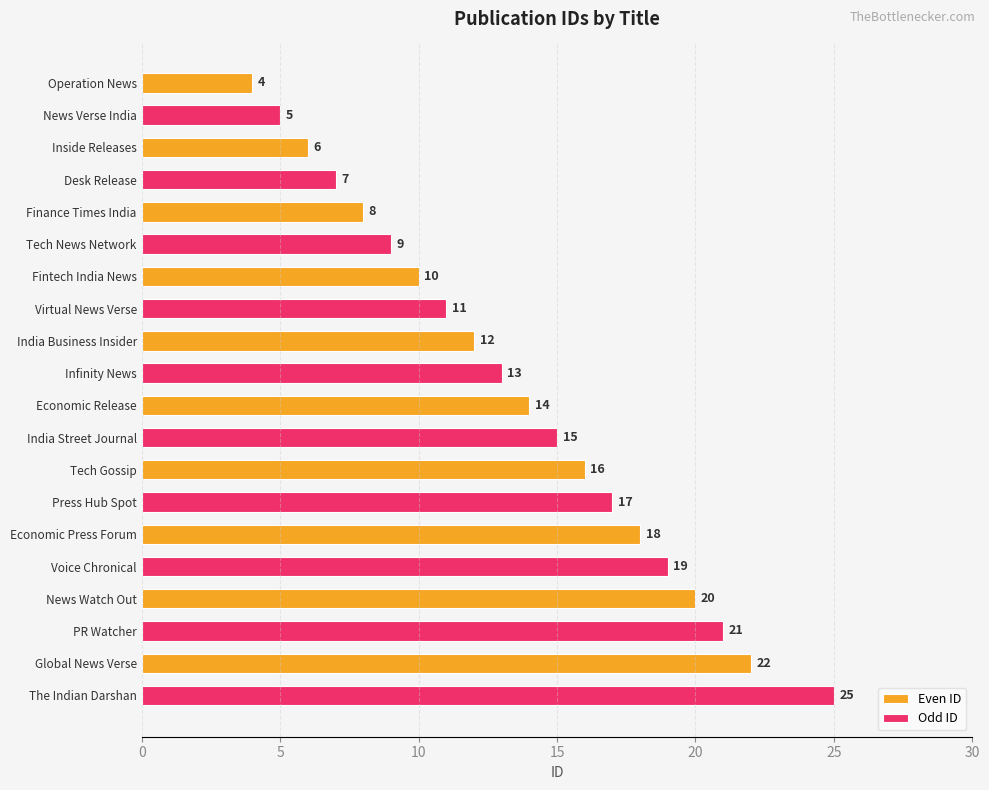

At how many categories does at least one series exceed 23?

1